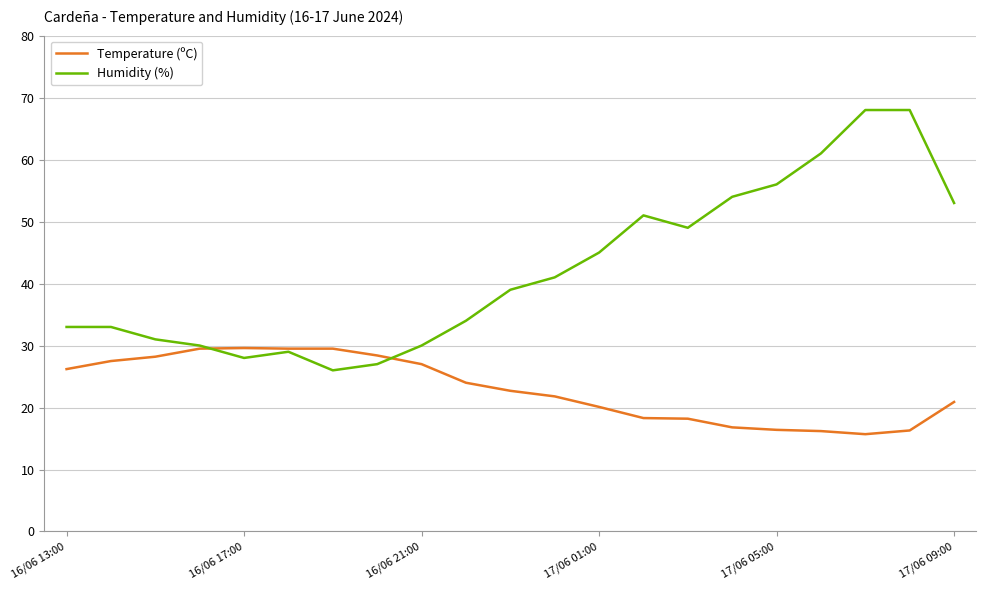

Which series has the largest range (max minus min)?

Humidity (%)